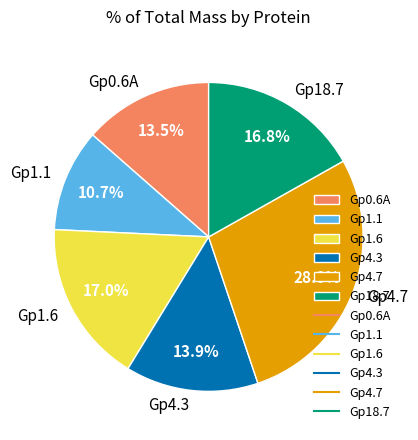

What is the ratio of the value at Gp0.6A to the value at Gp4.7?

0.5